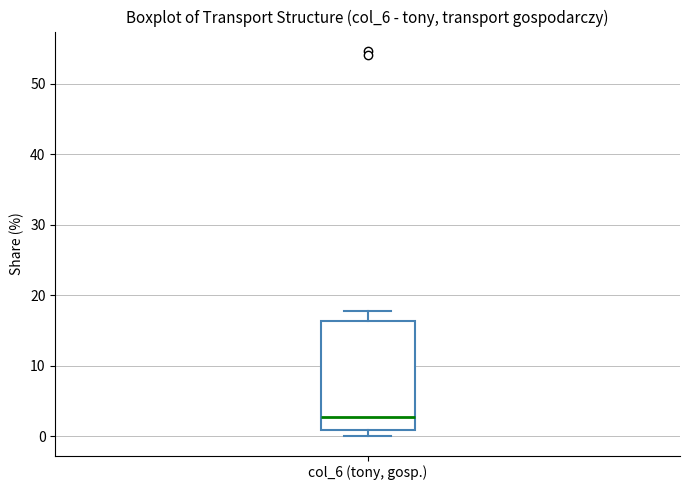

Read this box plot against the y-axis: the position of the median line, the range covered by the box, and the ends of both whiskers. The values are not printed on the chart, so give them approximately, as read against the axis.

median 3, box 1 to 16, whiskers 0 to 18